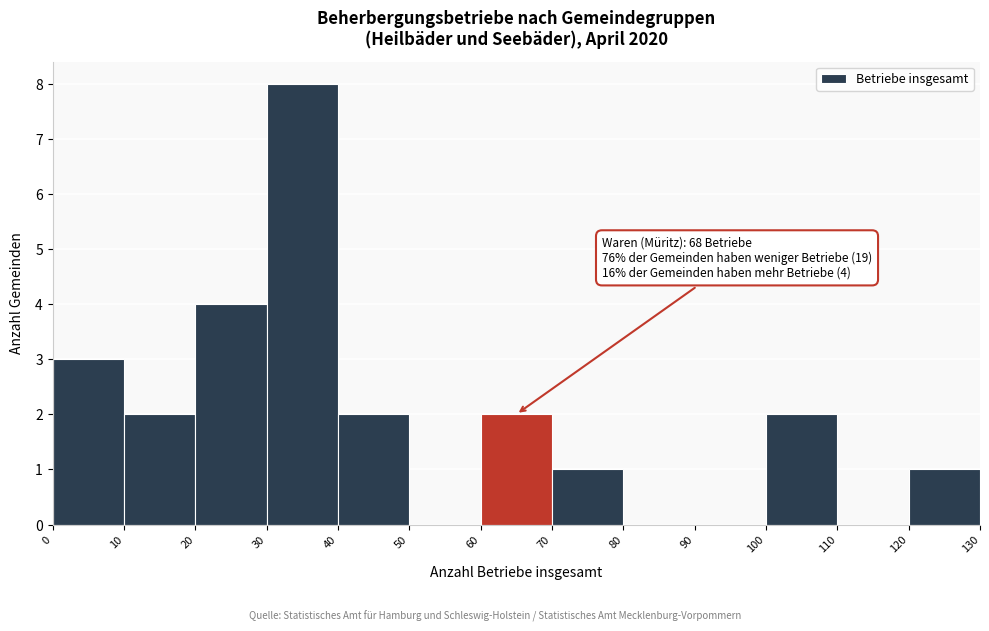

Which range on the x-axis has the tallest bar?

30 to 40